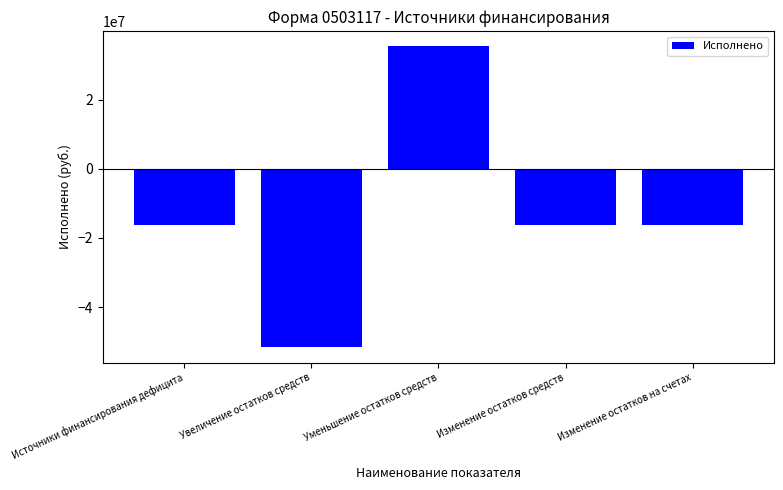

What value does the data have at Увеличение остатков средств?

-51676919.4